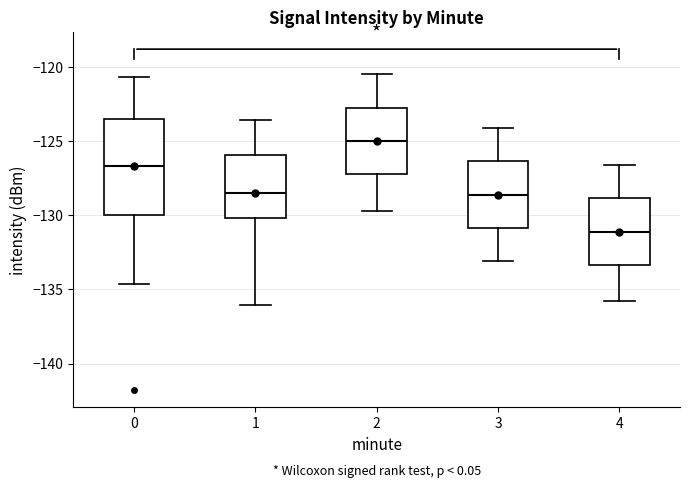

Where does the median line of the box at x = 0 sit on the y-axis? The values are not printed on the chart, so give them approximately, as read against the axis.

-126.5